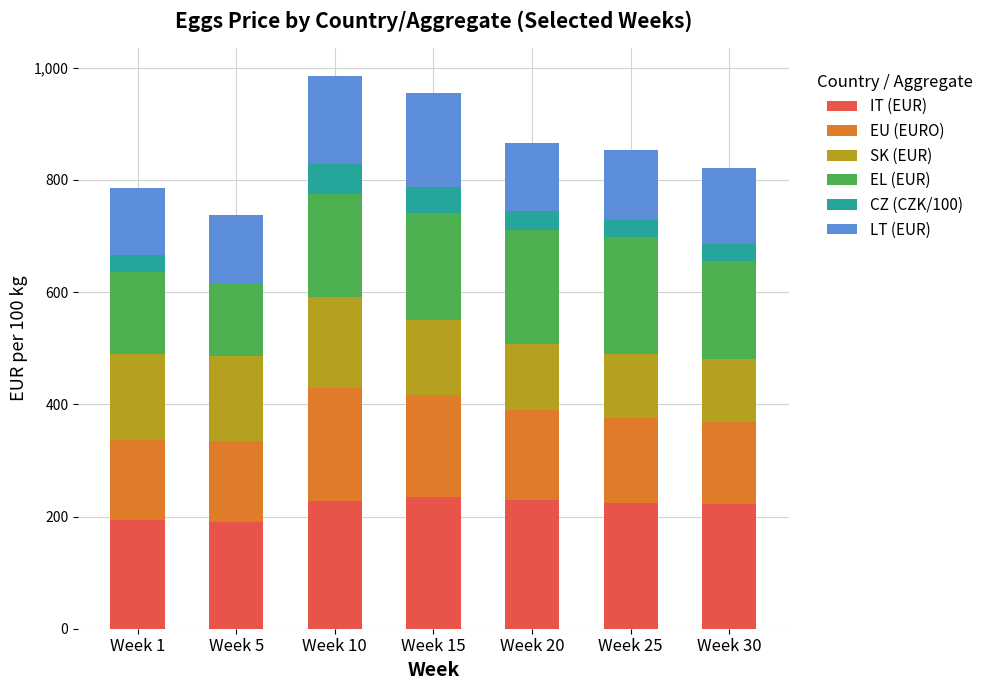

The value of IT (EUR) at Week 20 is 343.2. True or false?

False